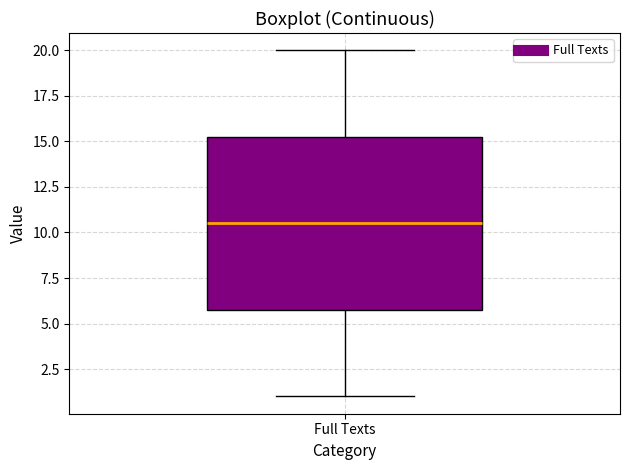

Read this box plot against the y-axis: the position of the median line, the range covered by the box, and the ends of both whiskers. The values are not printed on the chart, so give them approximately, as read against the axis.

median 10.5, box 6.0 to 15.5, whiskers 1.0 to 20.0